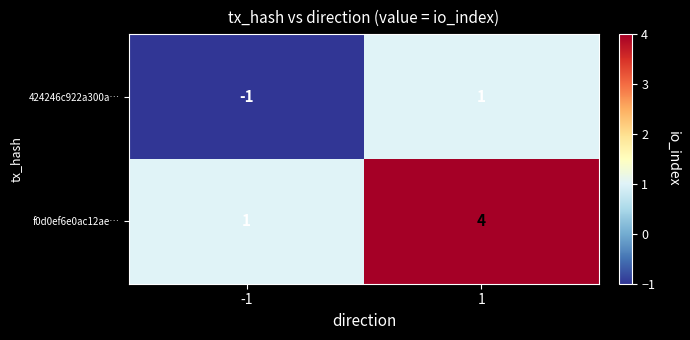

Which series has the largest total across all categories?

f0d0ef6e0ac12ae…